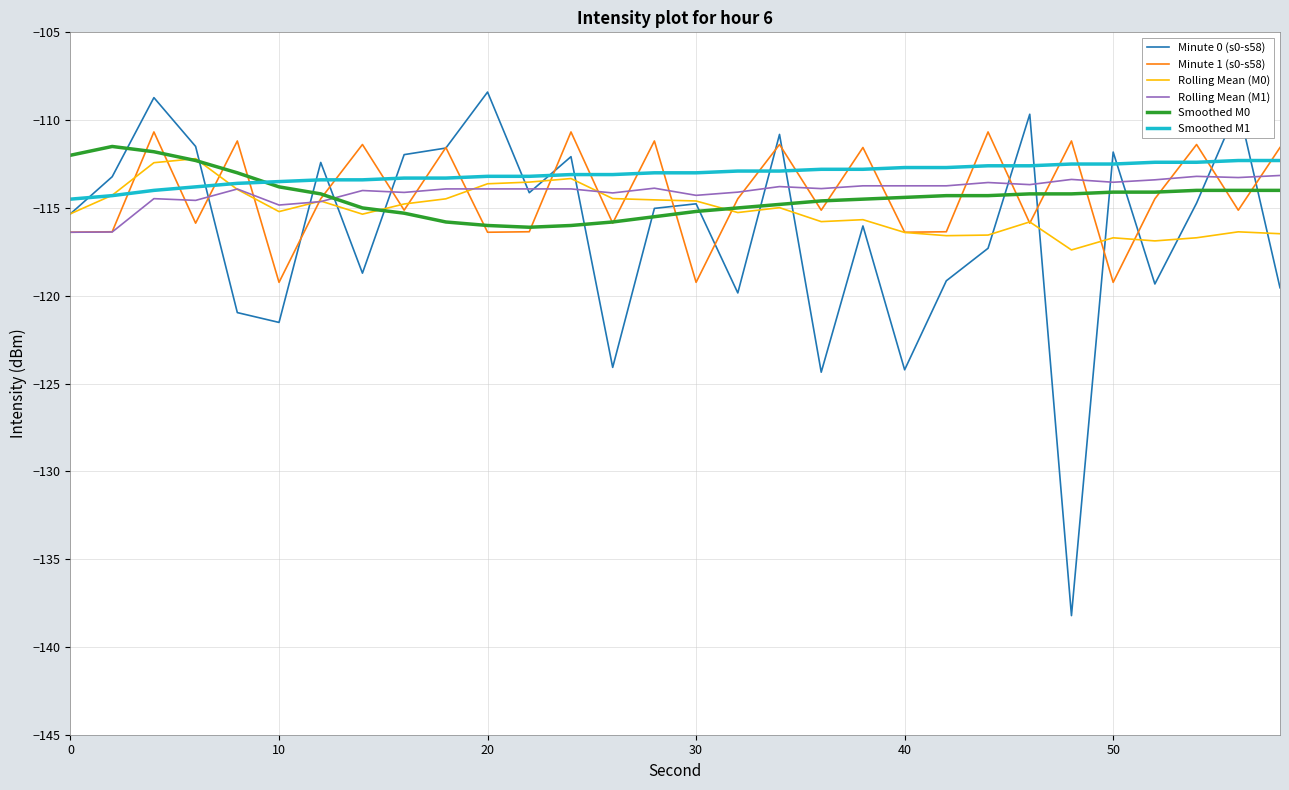

Does the chart have visible grid lines?

Yes